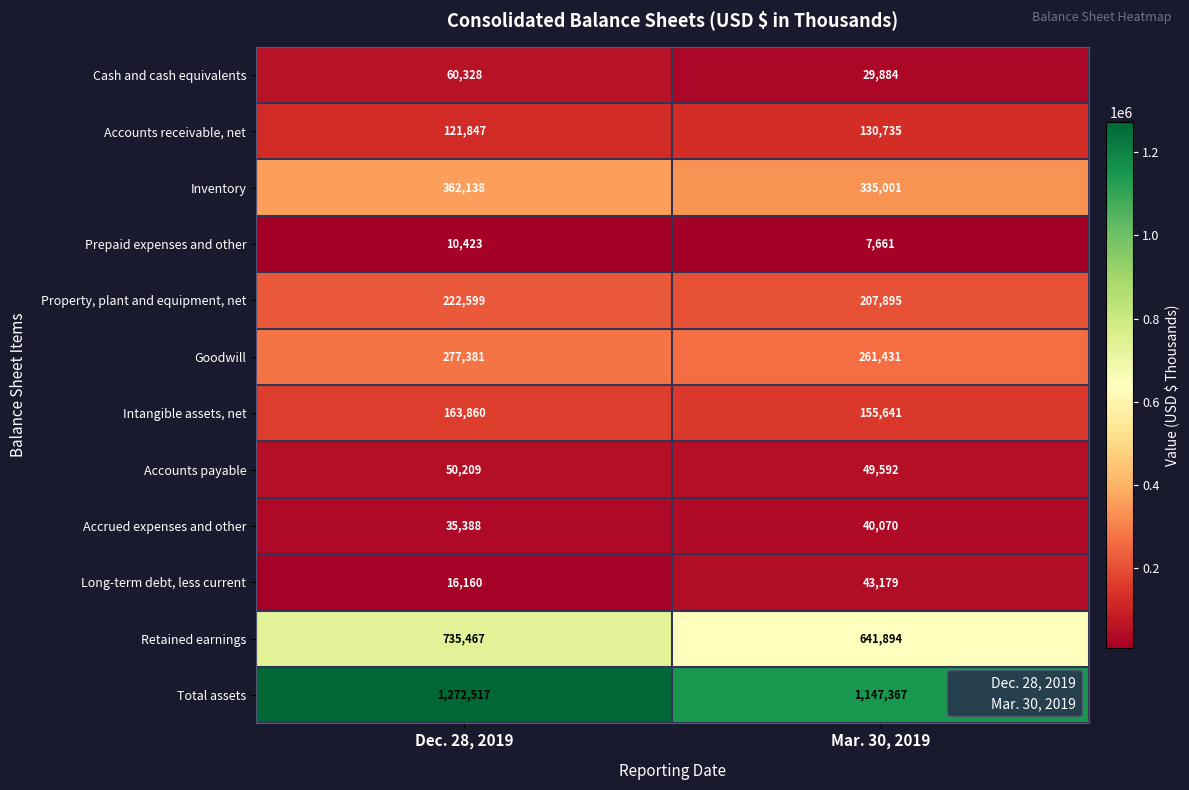

At how many categories does at least one series exceed 683122?

2